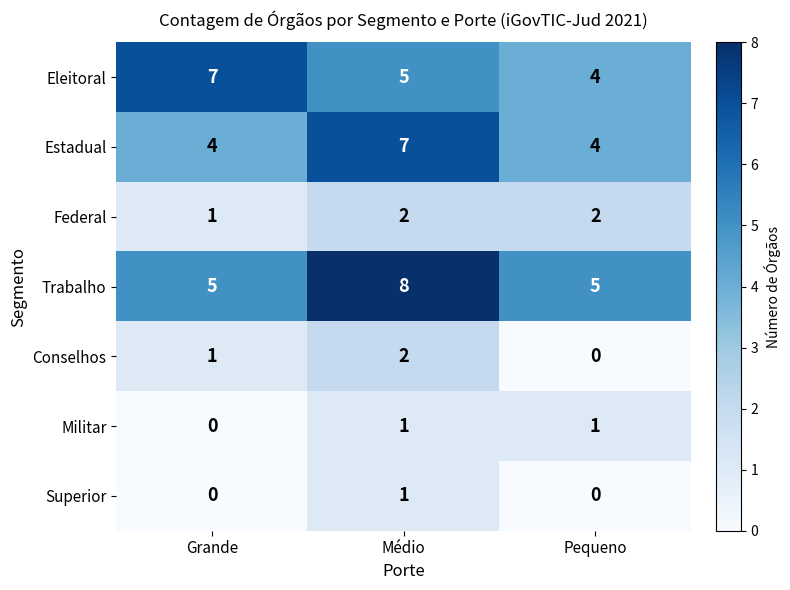

Is it true that Superior equals 1 at Pequeno?

False